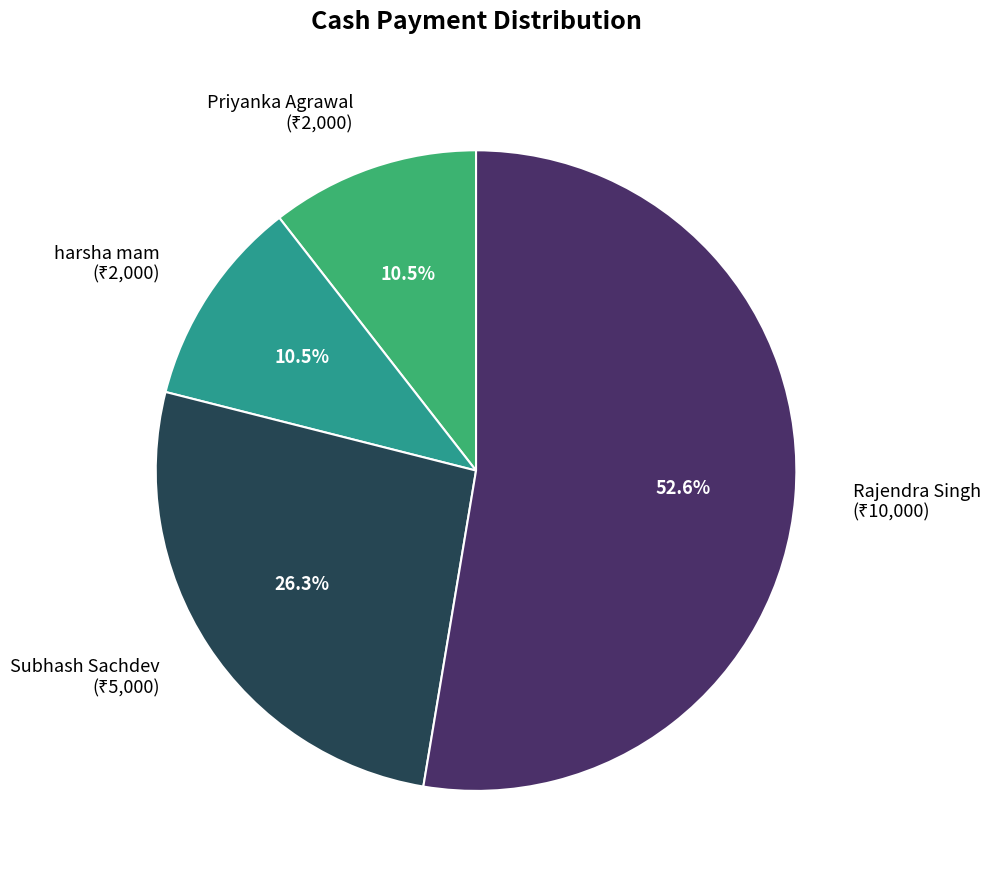

Is there a majority slice in this chart?

Yes